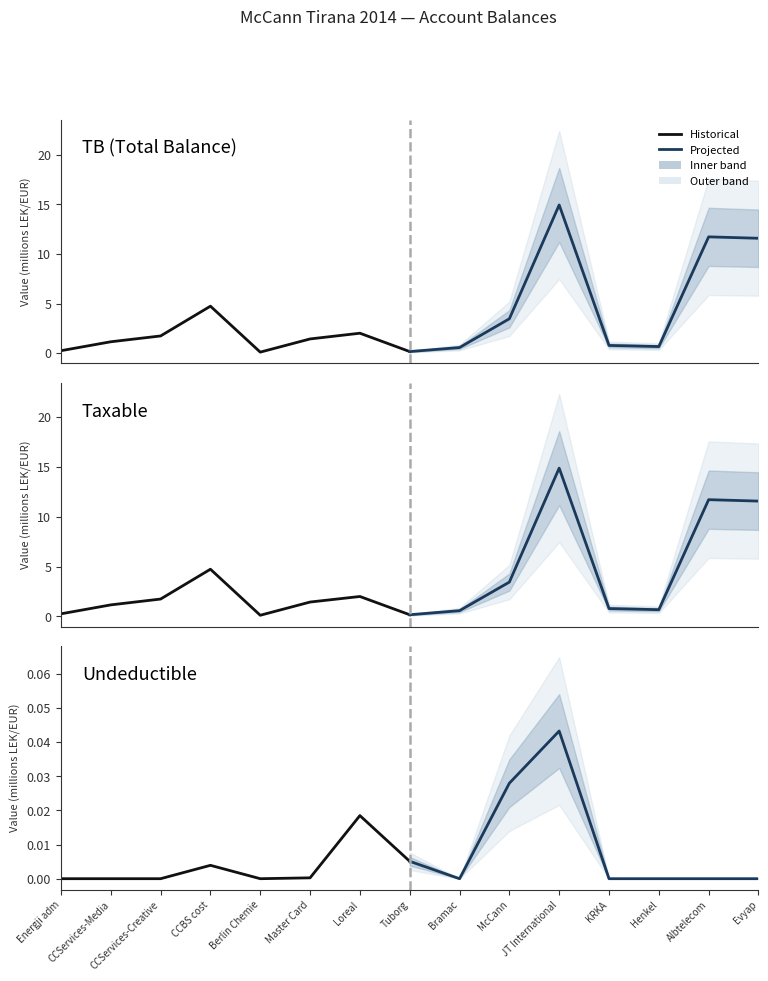

Rank the series by their maximum value, from lowest to highest.

Historical, Projected